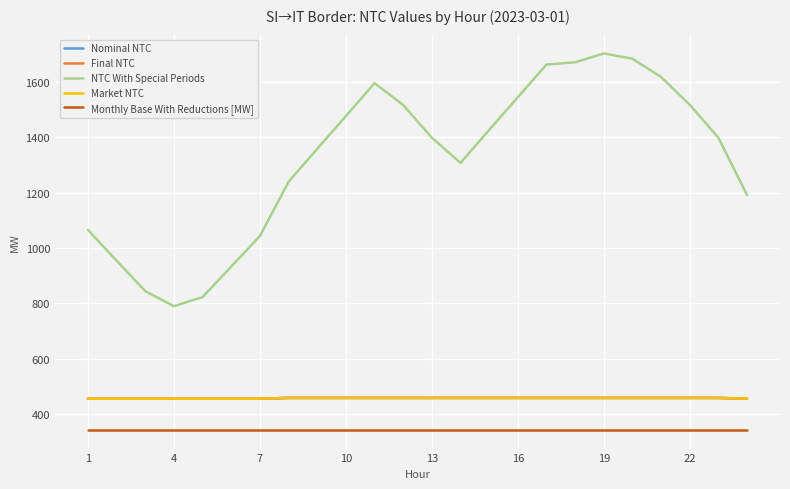

Does the chart display data point markers on the line(s)?

No